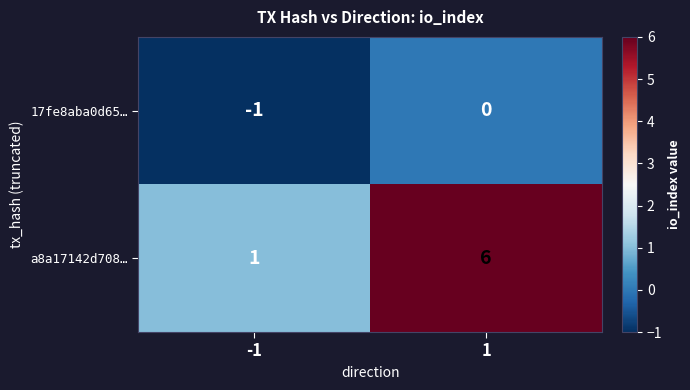

The 17fe8aba0d65… series shows 0 at 1. True or false?

True